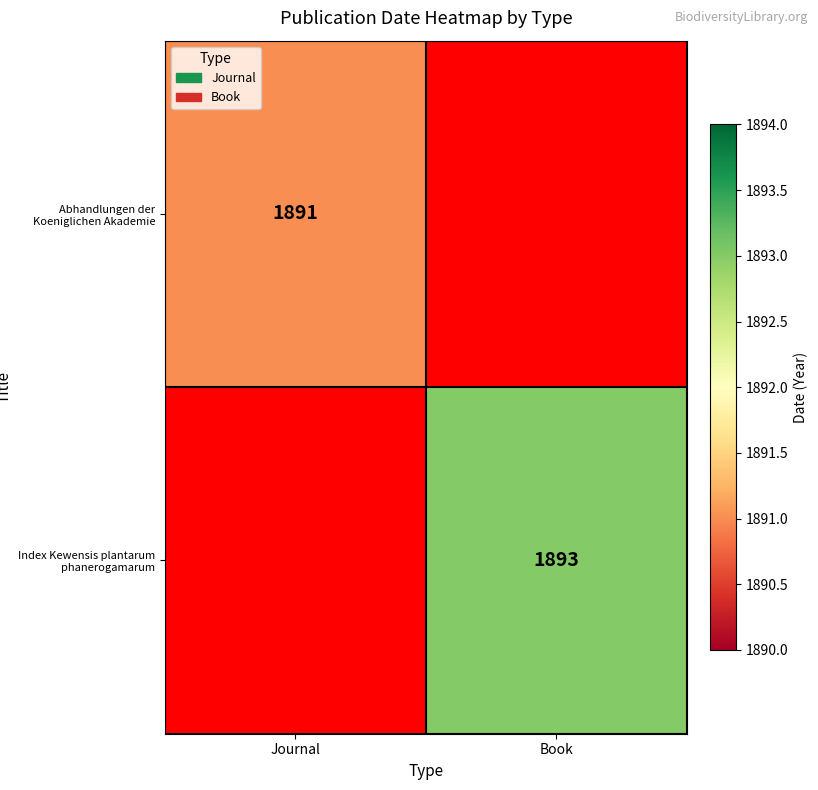

The Index Kewensis plantarum phanerogamarum series shows 414 at Book. True or false?

False